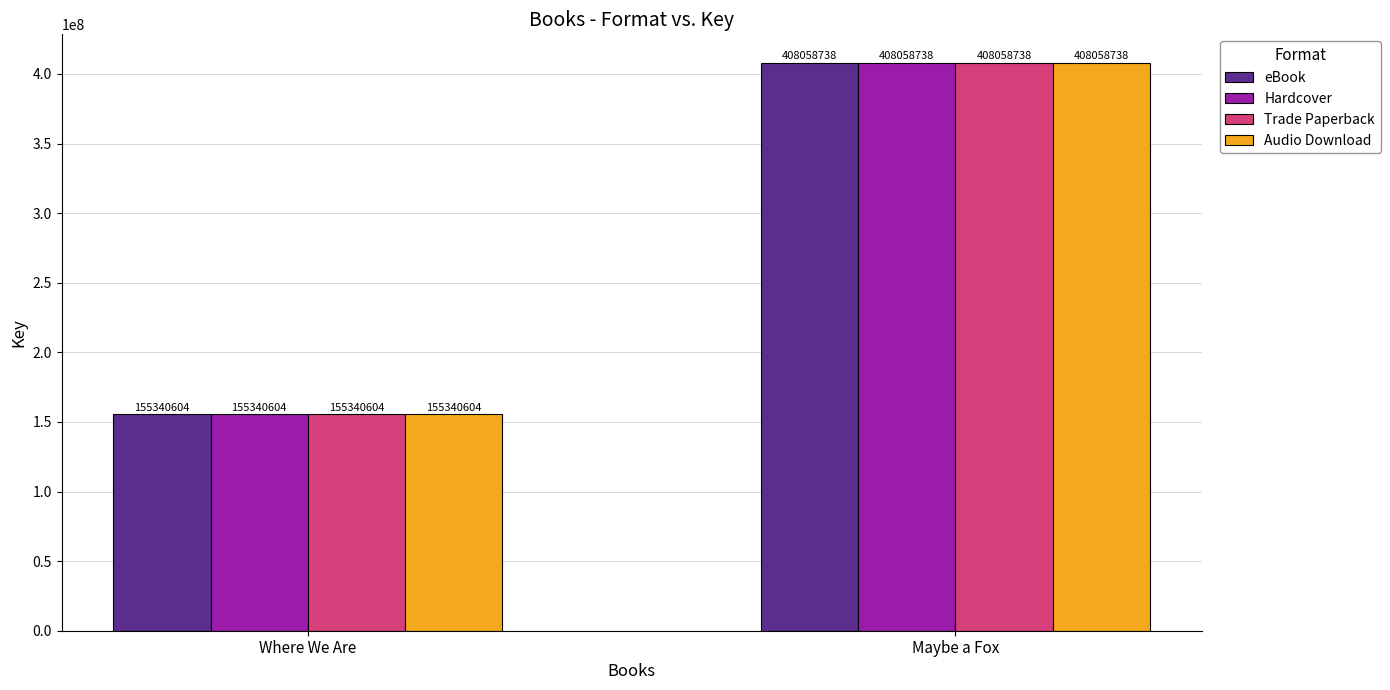

What is the average value of the Audio Download series?

281699671